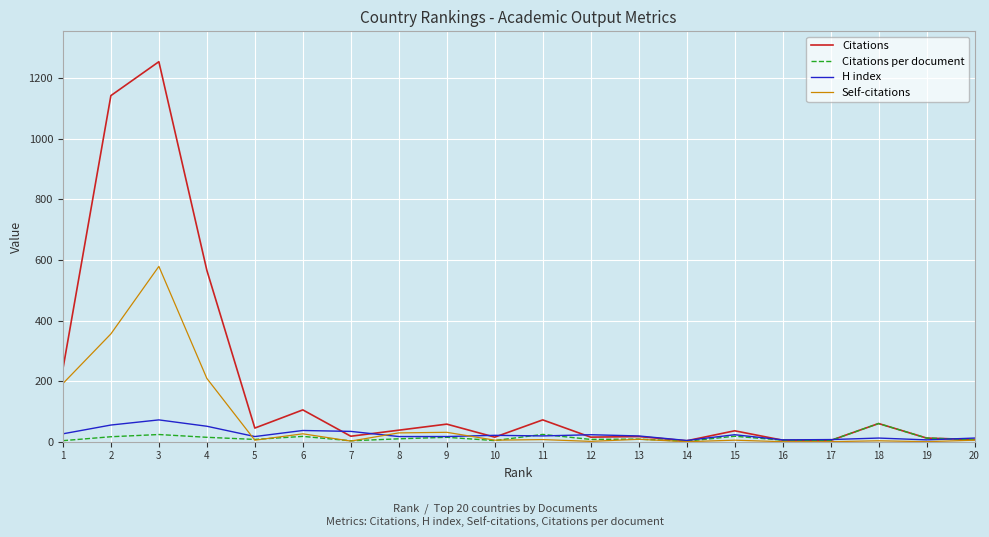

Is the value of Self-citations at 8 greater than the value of Citations per document at 1?

Yes